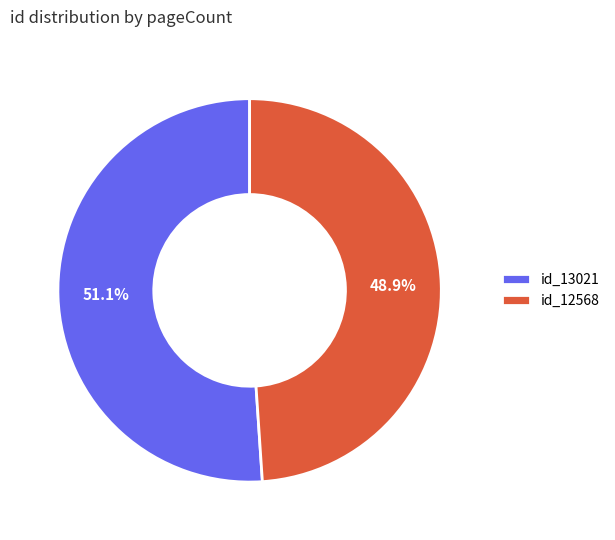

How many segments does this pie chart have?

2